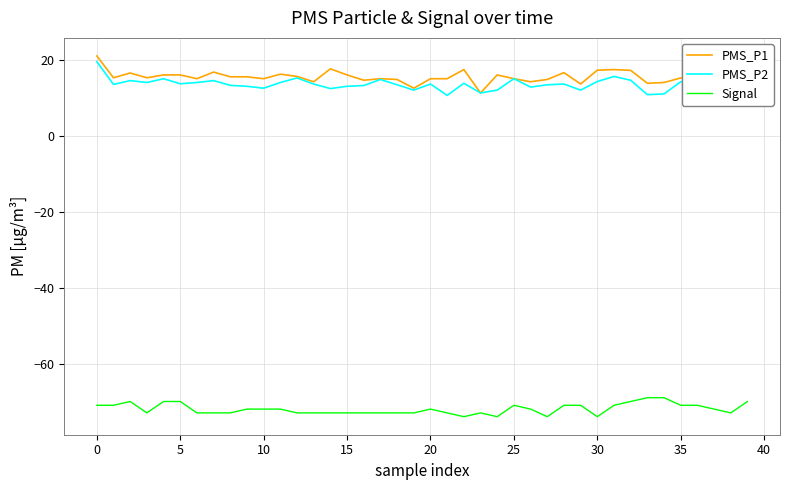

What is the minimum value shown in the chart?

-74.0